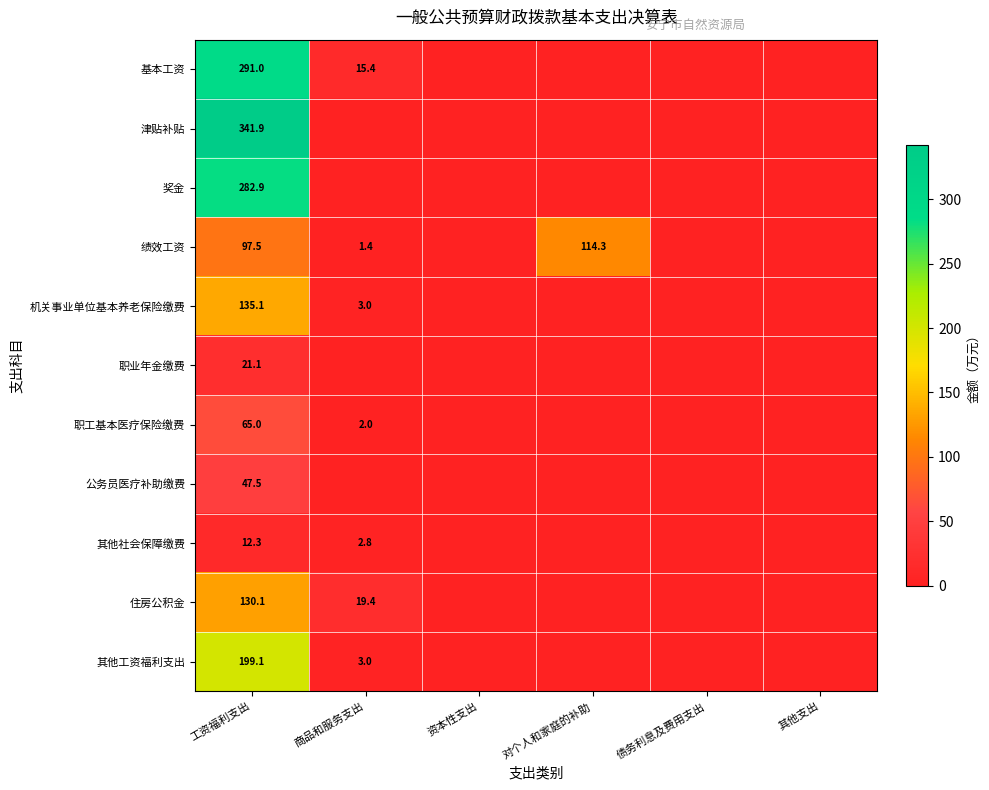

At 工资福利支出, list the series in order from smallest to largest.

其他社会保障缴费, 职业年金缴费, 公务员医疗补助缴费, 职工基本医疗保险缴费, 绩效工资, 住房公积金, 机关事业单位基本养老保险缴费, 其他工资福利支出, 奖金, 基本工资, 津贴补贴